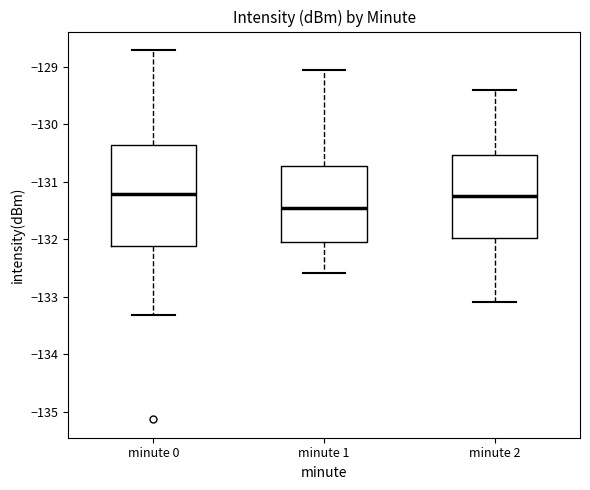

Reading left to right, read every box against the y-axis: the position of its median line, the range the box covers, and the ends of its whiskers. The values are not printed on the chart, so give them approximately, as read against the axis.

minute 0: median -131.2, box -132.1 to -130.4, whiskers -133.3 to -128.7
minute 1: median -131.4, box -132.0 to -130.7, whiskers -132.6 to -129.1
minute 2: median -131.2, box -132.0 to -130.5, whiskers -133.1 to -129.4